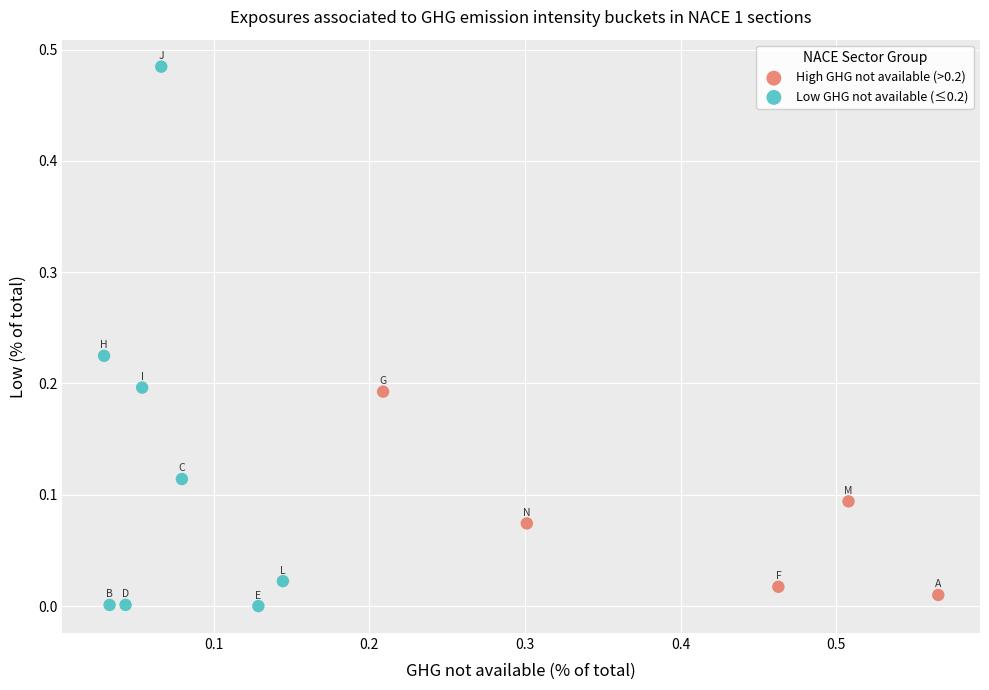

What are all the series names shown in the legend?

High GHG not available (>0.2), Low GHG not available (≤0.2)